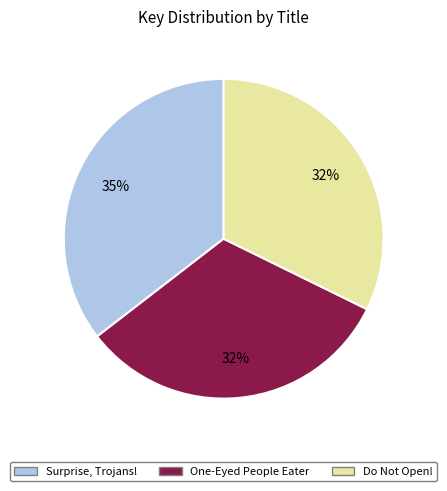

To the nearest percent, what portion does One-Eyed People Eater represent?

32%